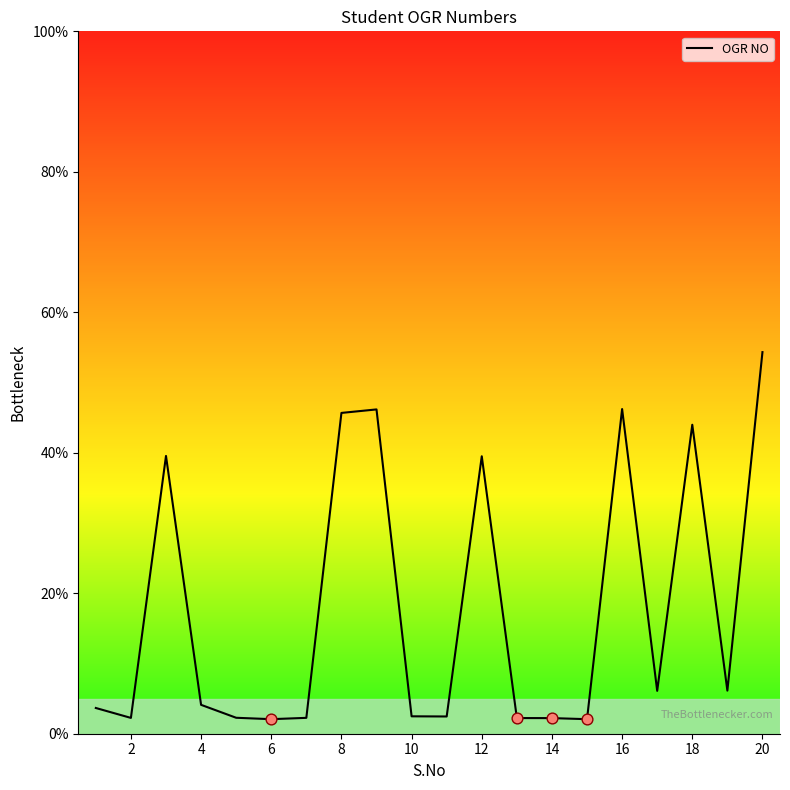

What is the maximum value shown in the chart?

54.3